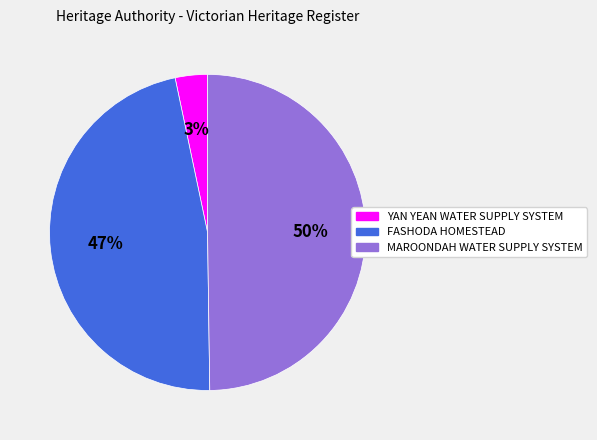

To the nearest percent, what is the average slice percentage?

33%